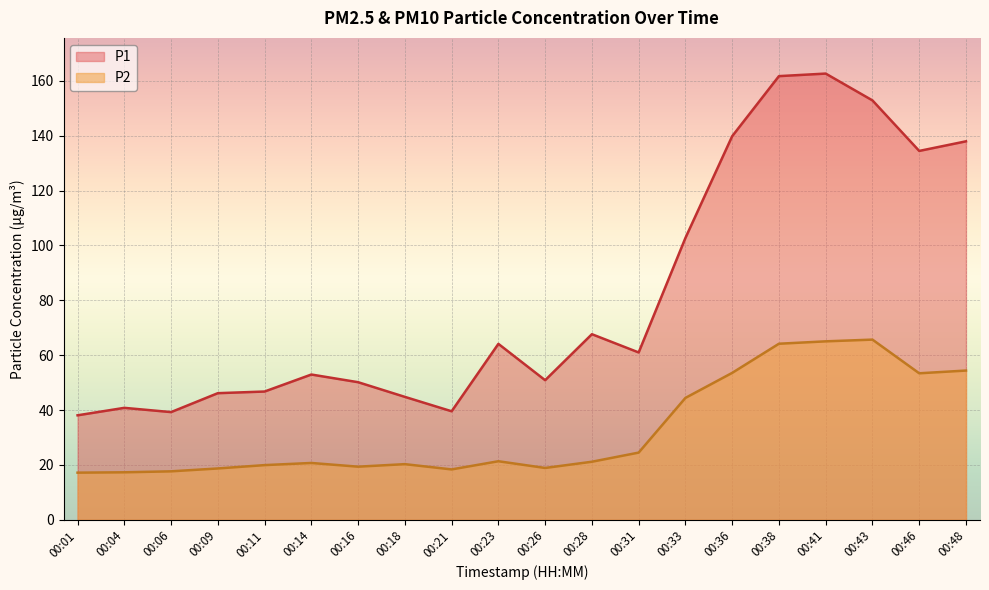

What is the value of the P2 point at the 9th from the left?

18.4